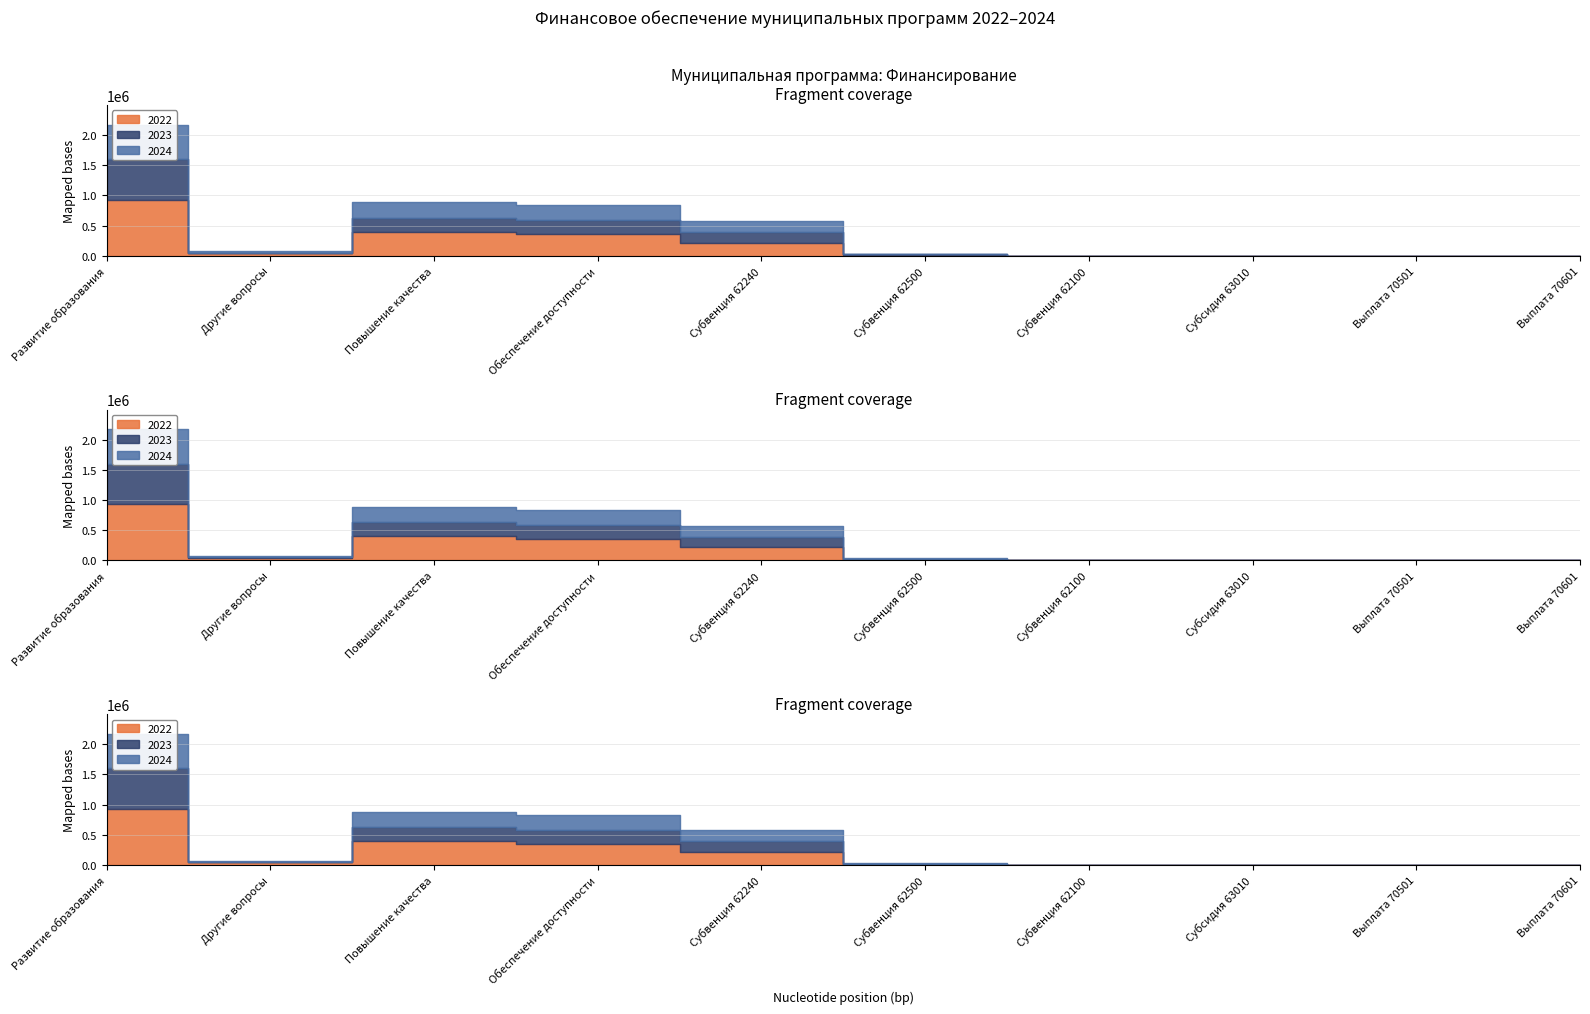

How many intersections are there between 2022 and 2023?

1